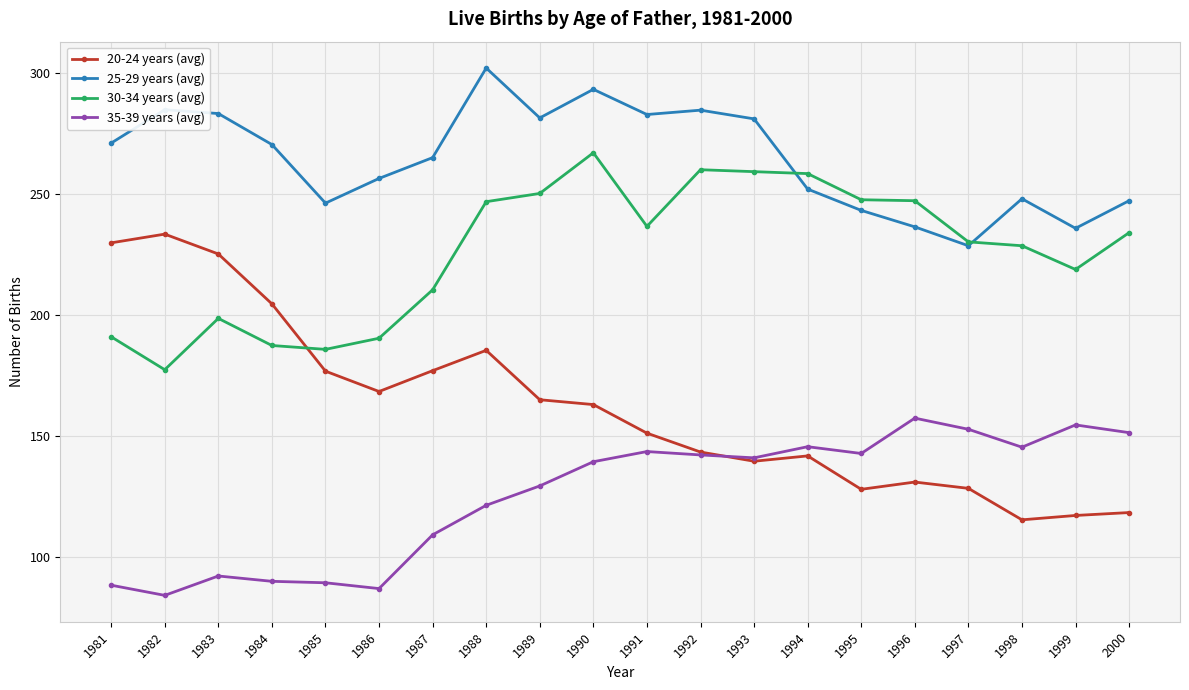

Between 1981 and 1983, which series saw the biggest shift?

25-29 years (avg)